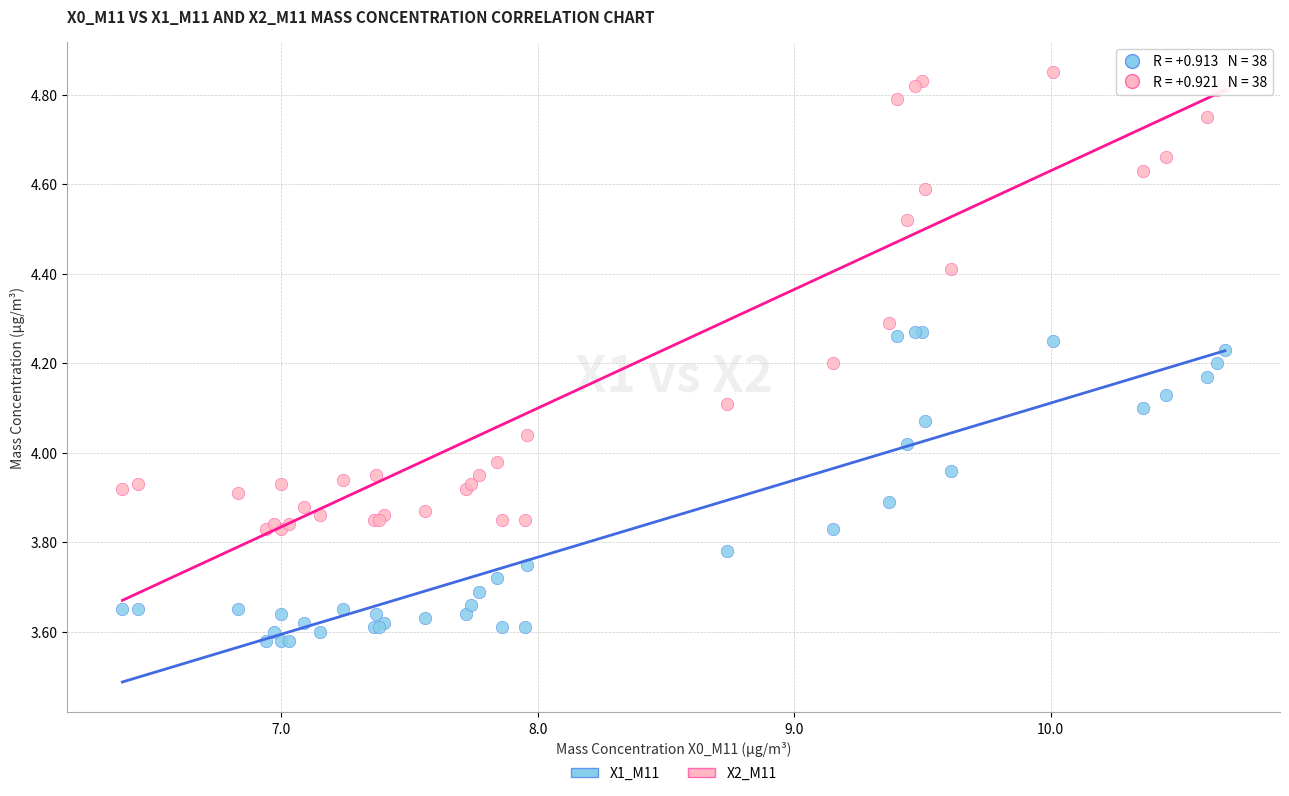

Which series reaches the minimum Y coordinate?

X1_M11